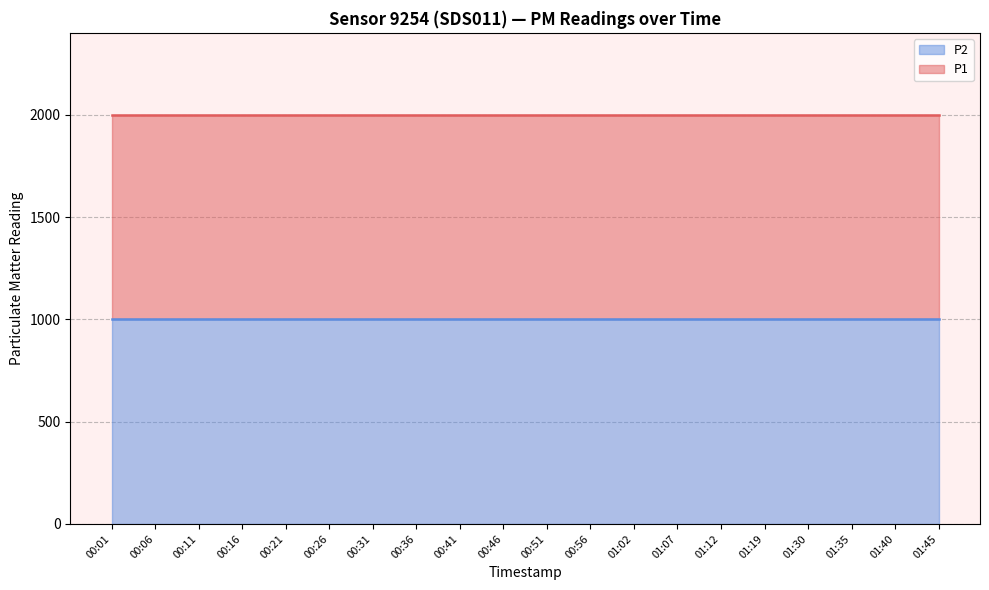

The value of P2 at 01:30 is 1497.3. True or false?

False